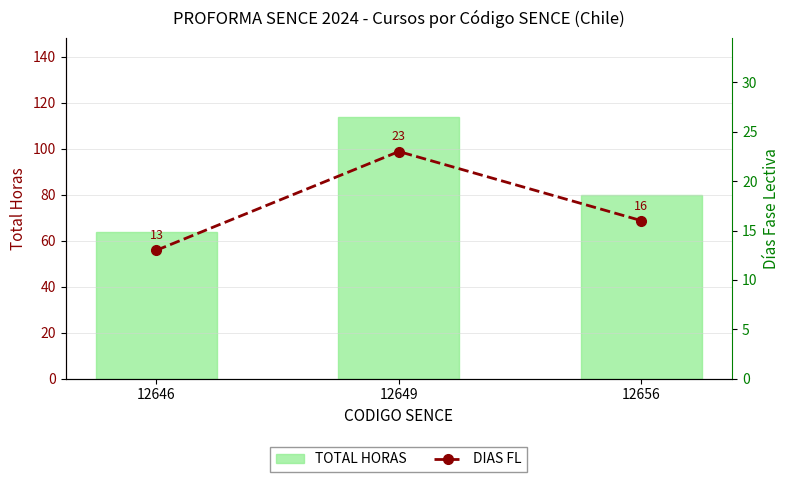

The TOTAL HORAS series shows 64 at 12646. True or false?

True